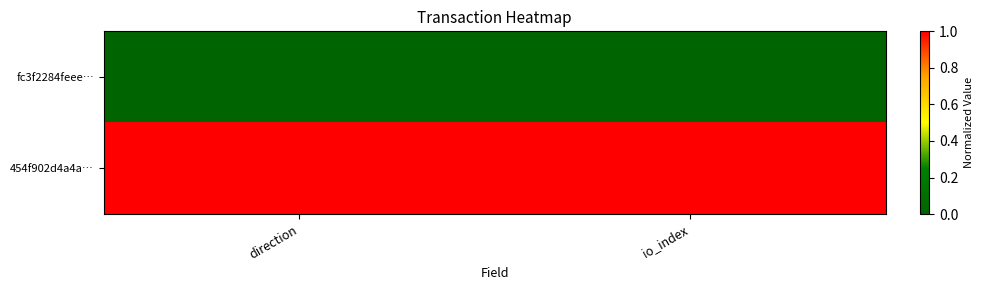

At how many categories does at least one series exceed 0?

2